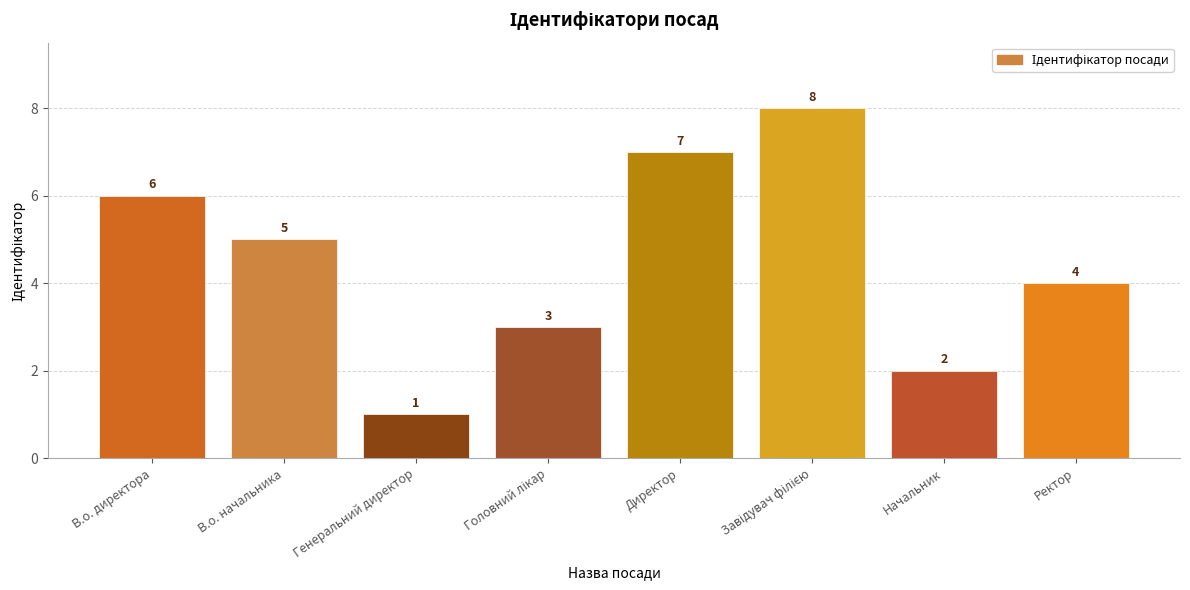

What is the maximum value shown in the chart?

8